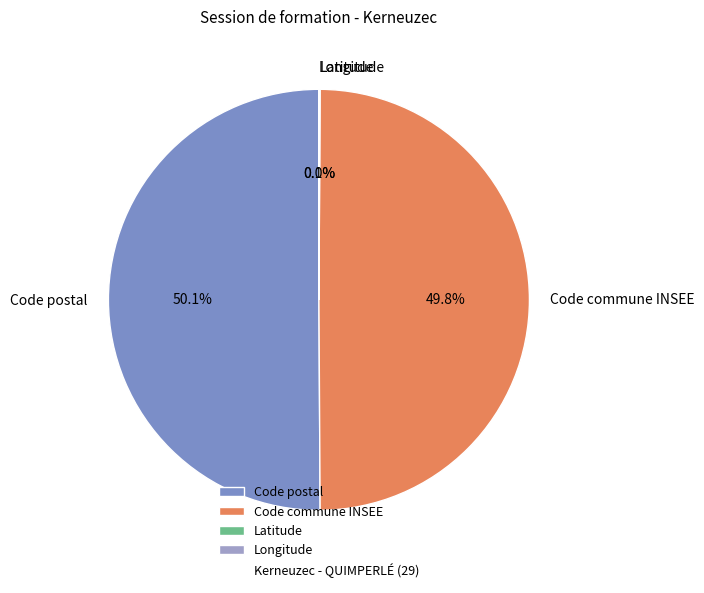

Is the sum of Code commune INSEE and Code postal greater than half?

Yes